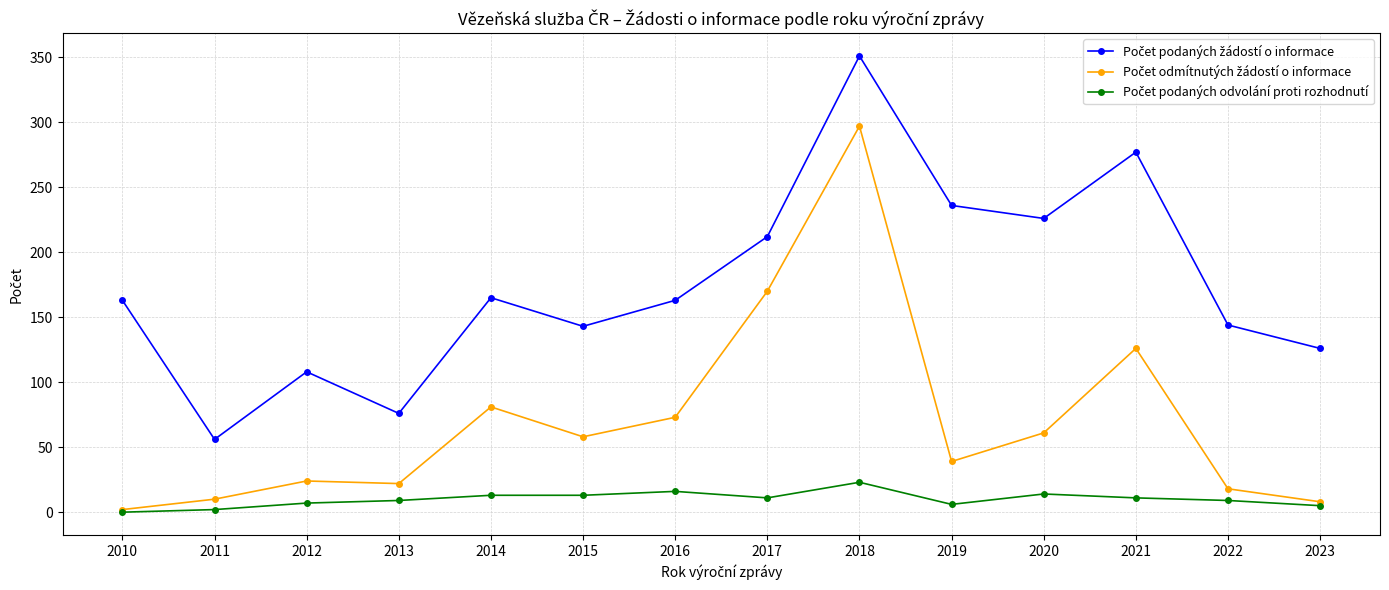

What is the spread (max minus min) of values at 2017?

201